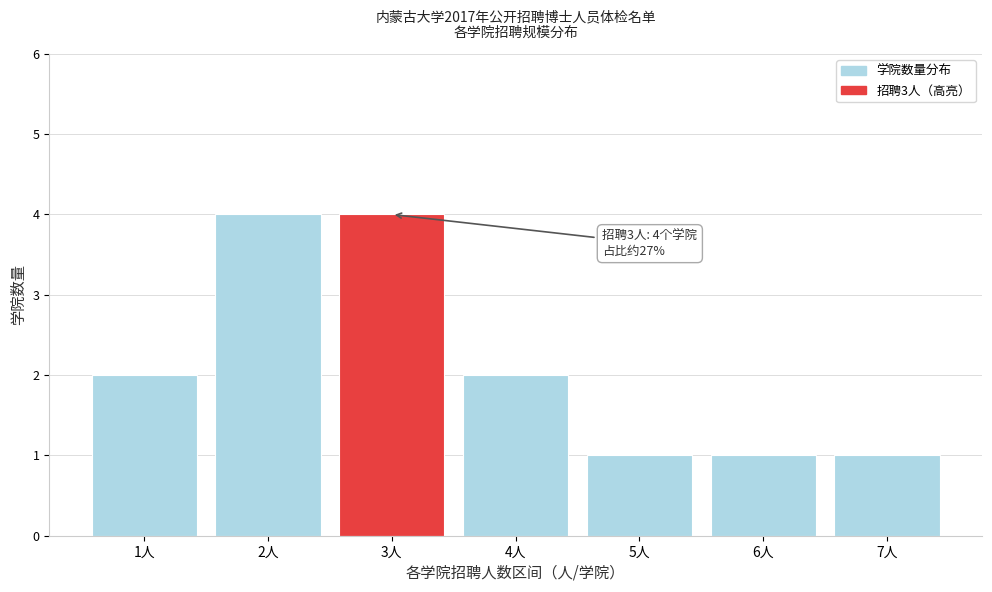

Reading left to right, transcribe all the data shown in this chart.

2	4	4	2	1	1	1